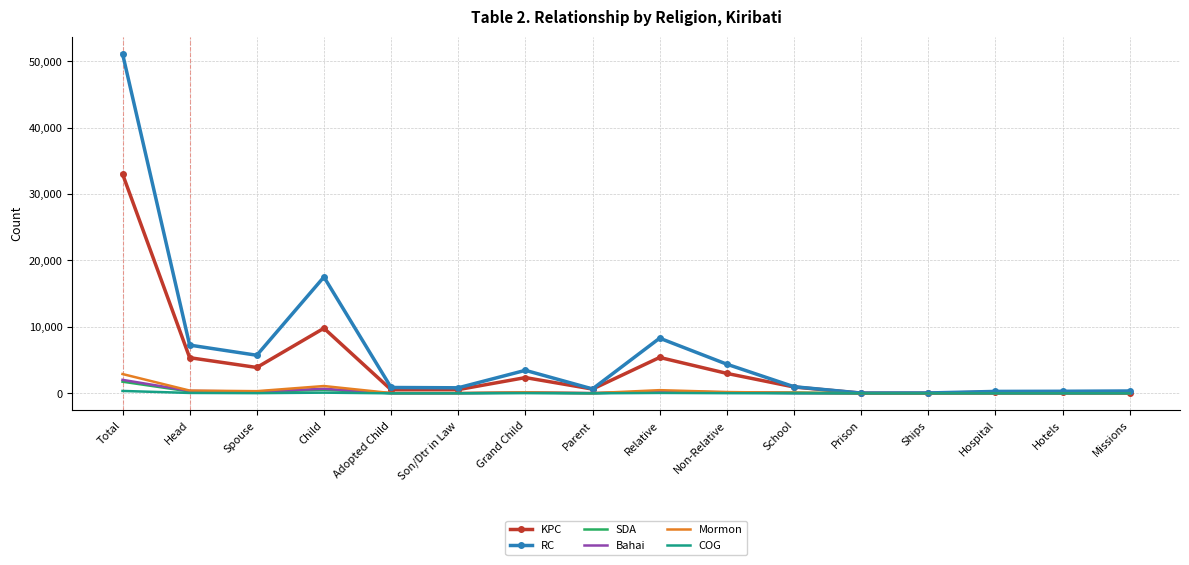

The COG series shows 0 at Prison. True or false?

True